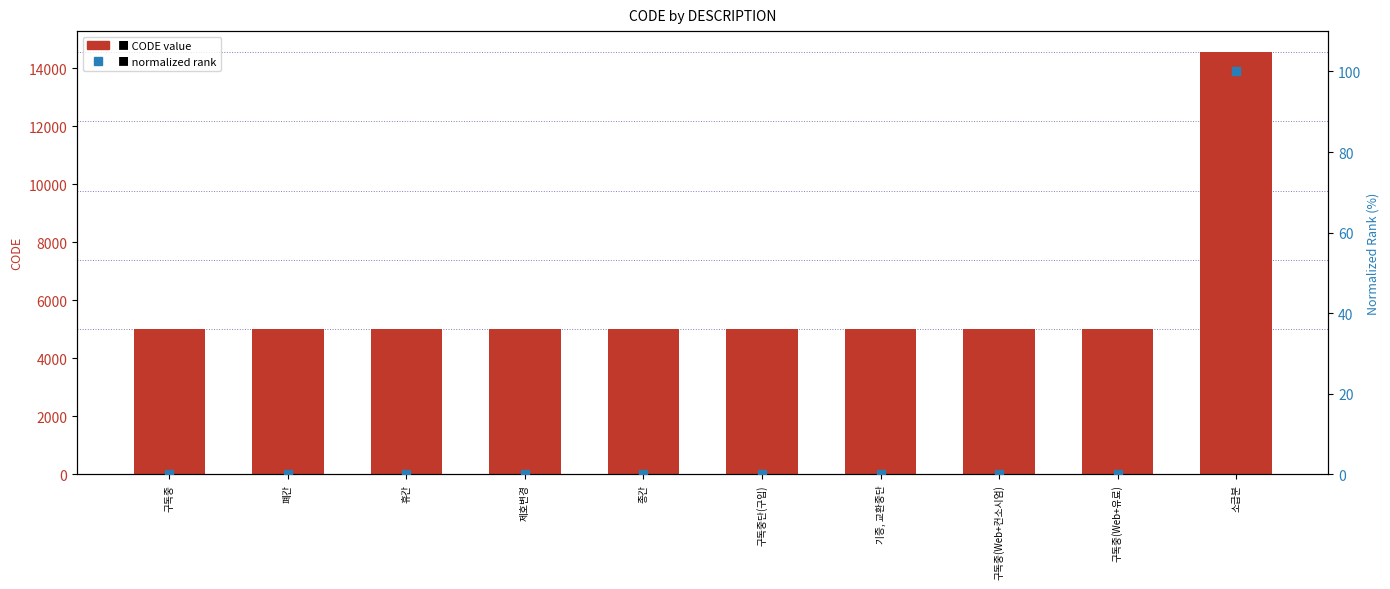

What is the total value across all series at 폐간?

5020.0